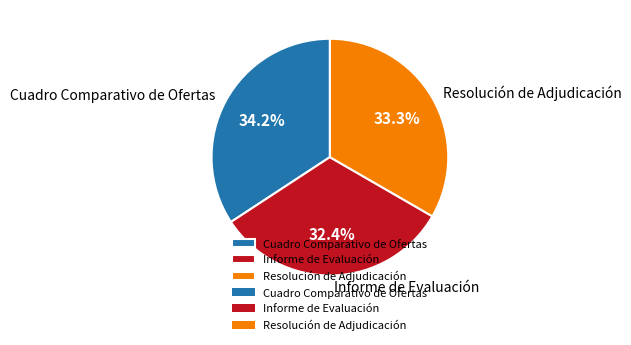

Approximately how many times larger is the value at Informe de Evaluación compared to Resolución de Adjudicación?

1.0